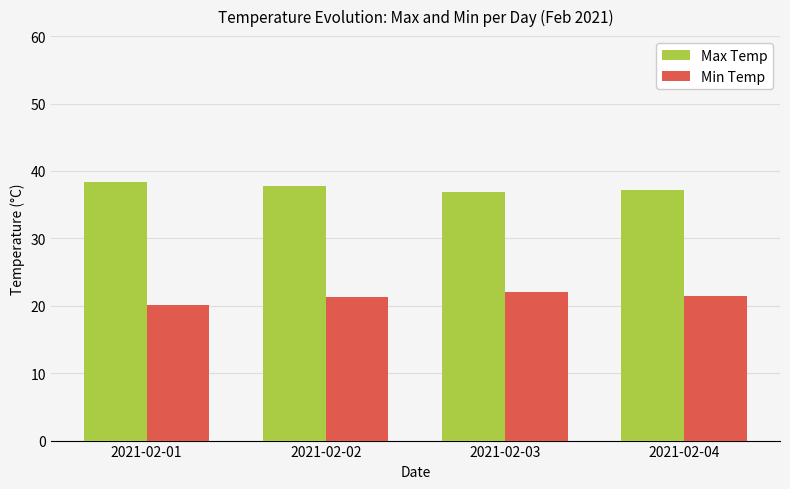

What is the difference between the highest and lowest values at 2021-02-04?

15.7